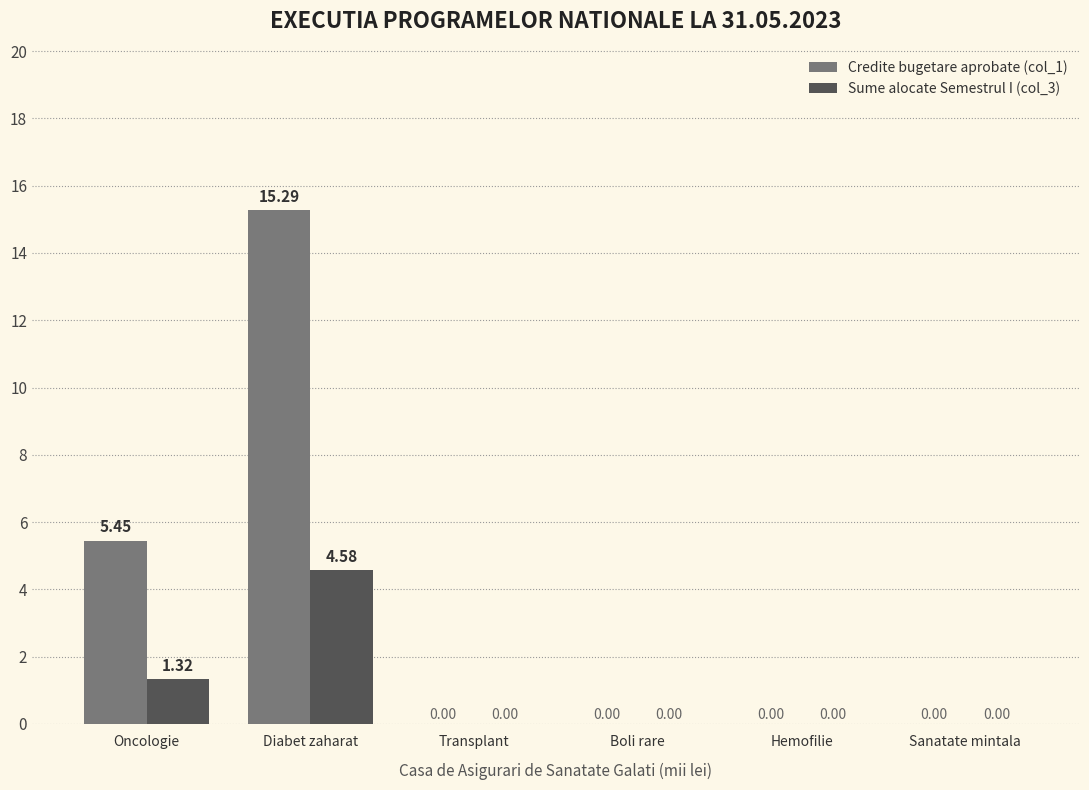

How many positive values does the Credite bugetare aprobate (col_1) series have?

2